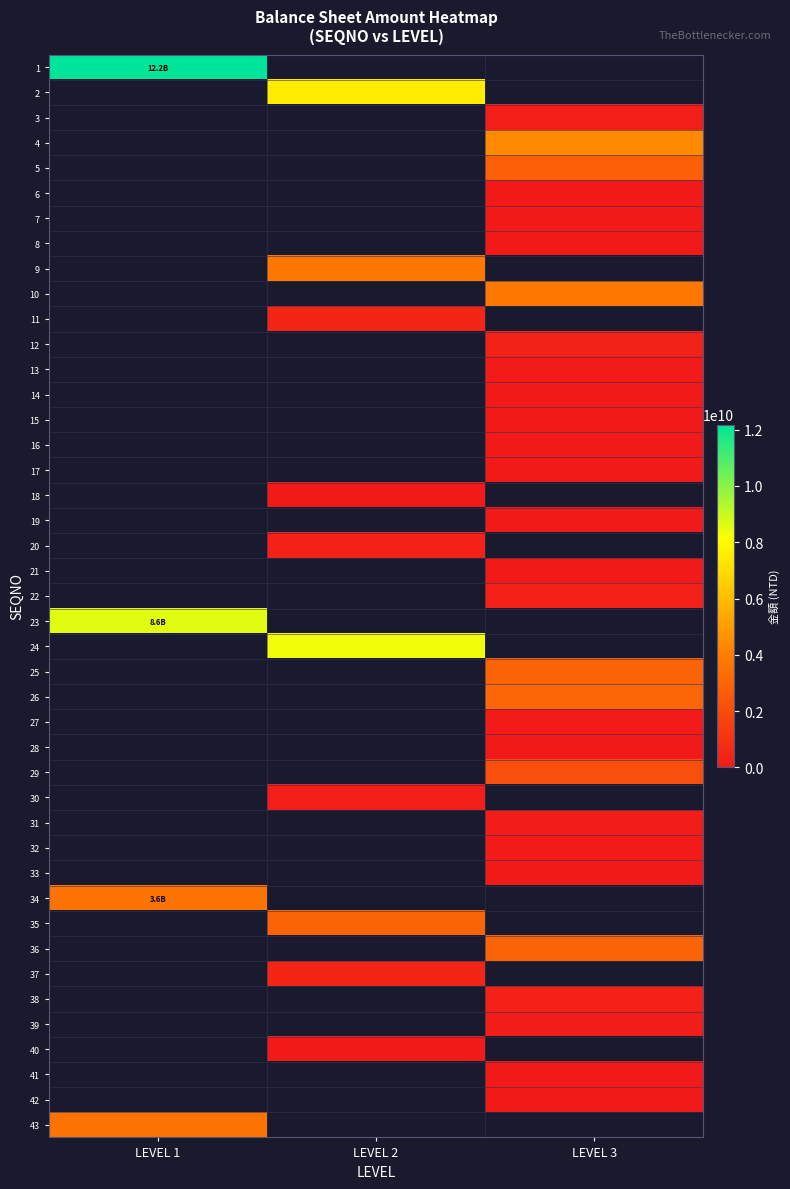

What is the difference between the highest and lowest values at 14?

13477706.0